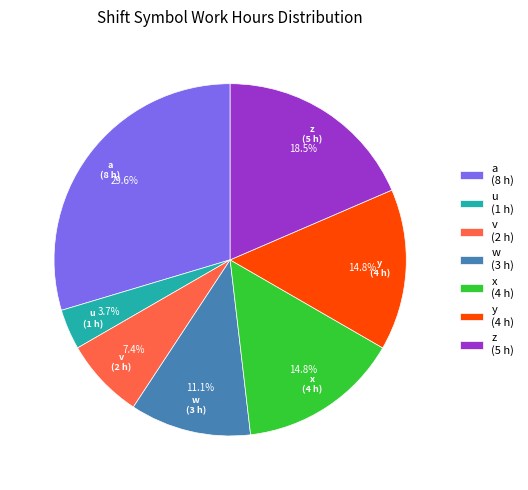

To the nearest percent, what is the average slice percentage?

14%